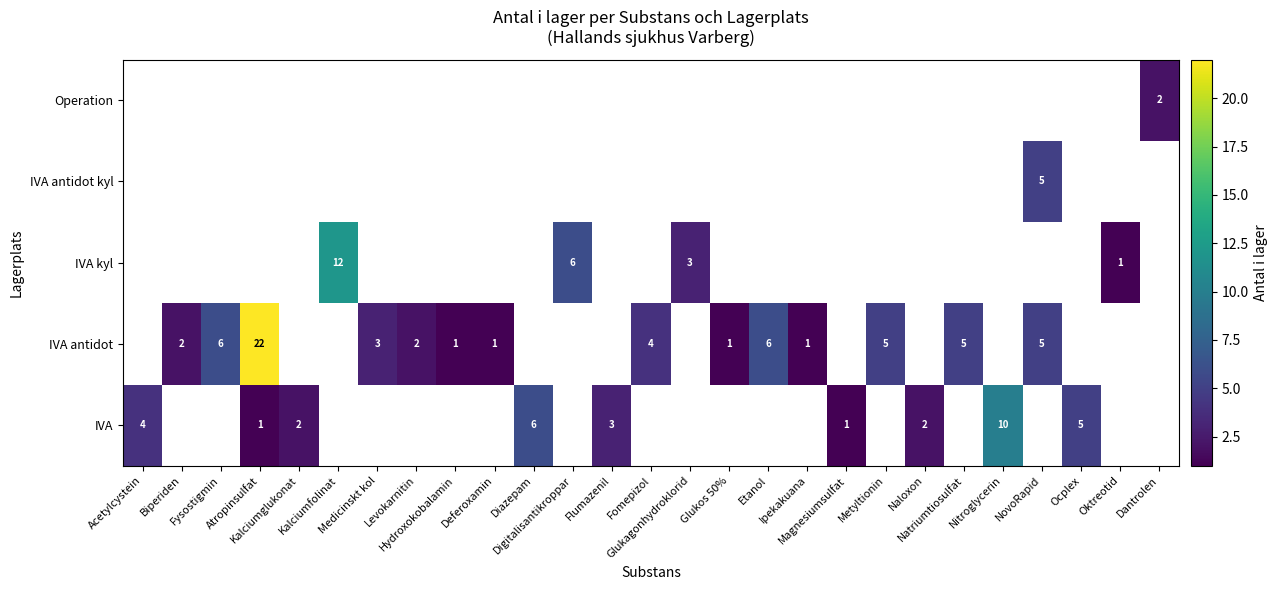

The value of IVA kyl at Kalciumfolinat is 4. True or false?

False